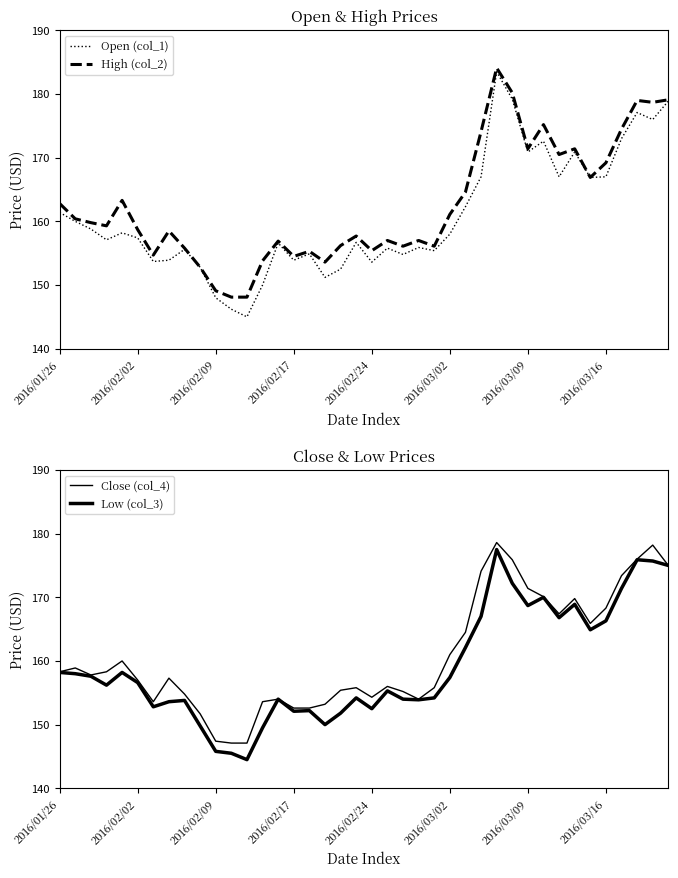

At which category is the sum across all series the highest?

28